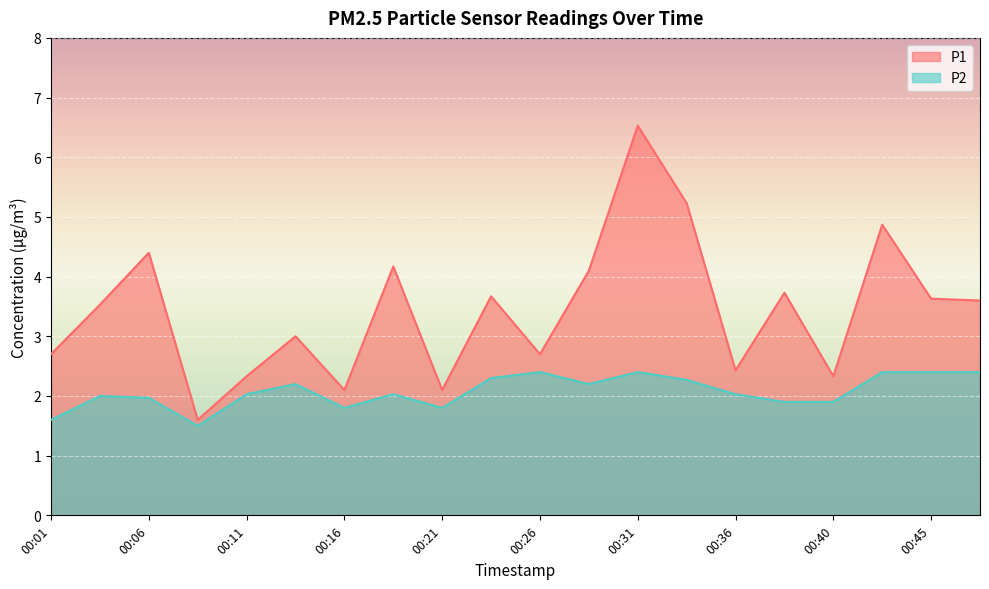

At which category does the chart reach its minimum across all series?

00:08